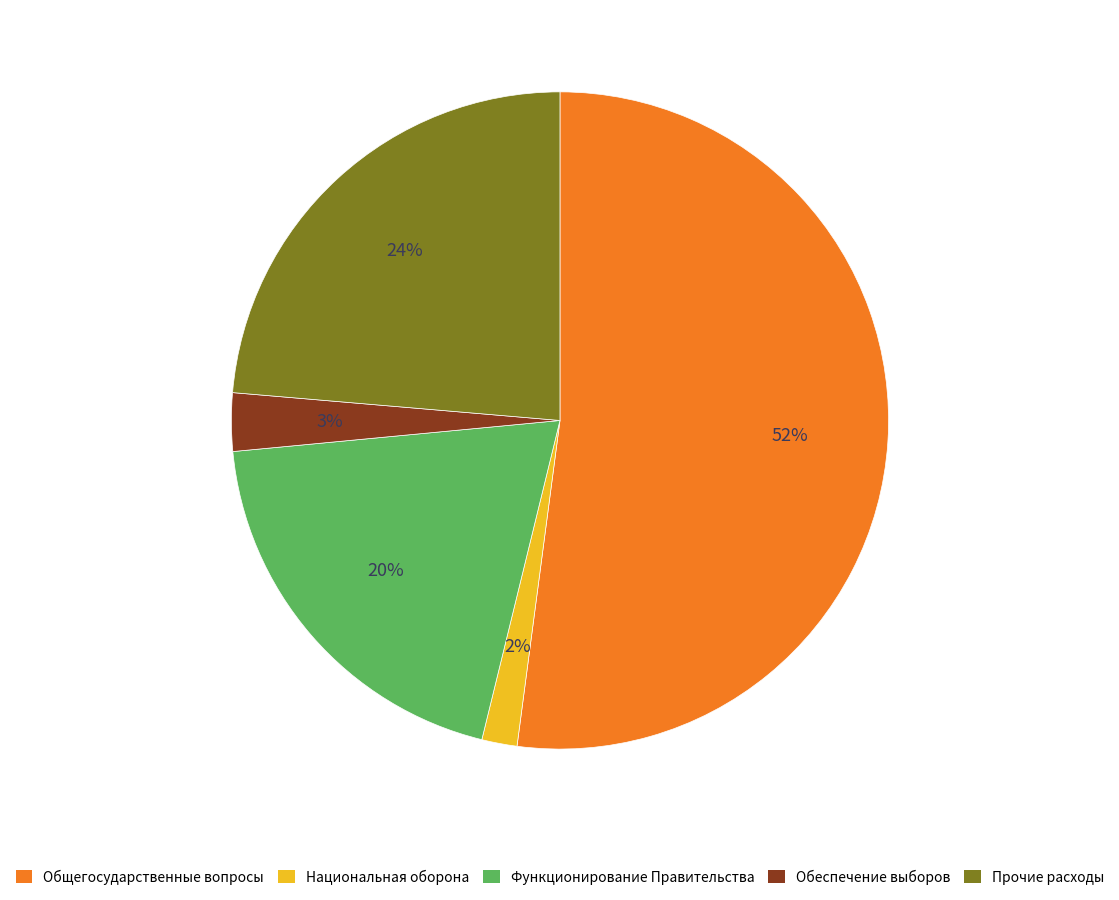

Between Функционирование Правительства and Национальная оборона, which is larger?

Функционирование Правительства